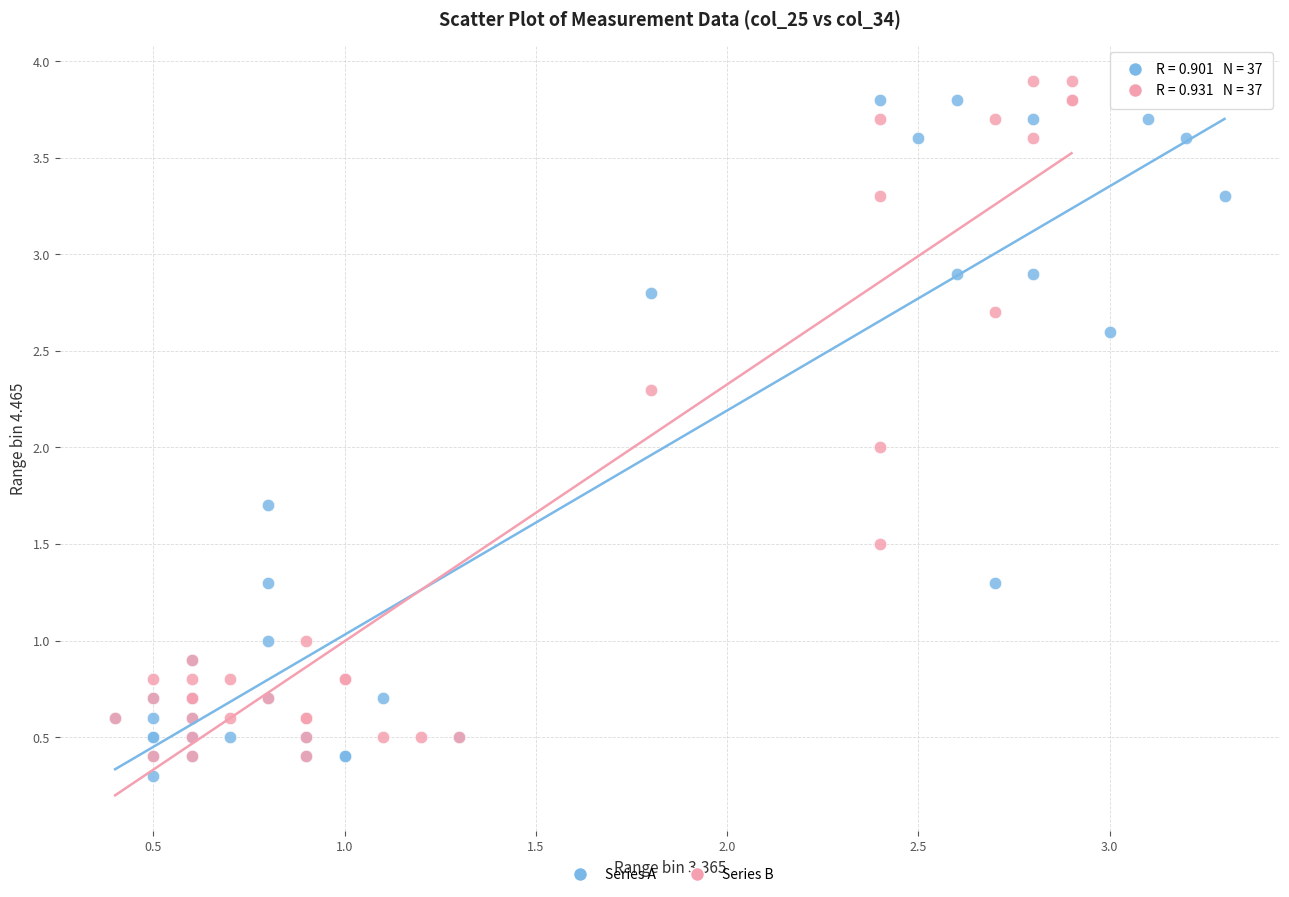

Which series contains the lowest Y value?

Series A